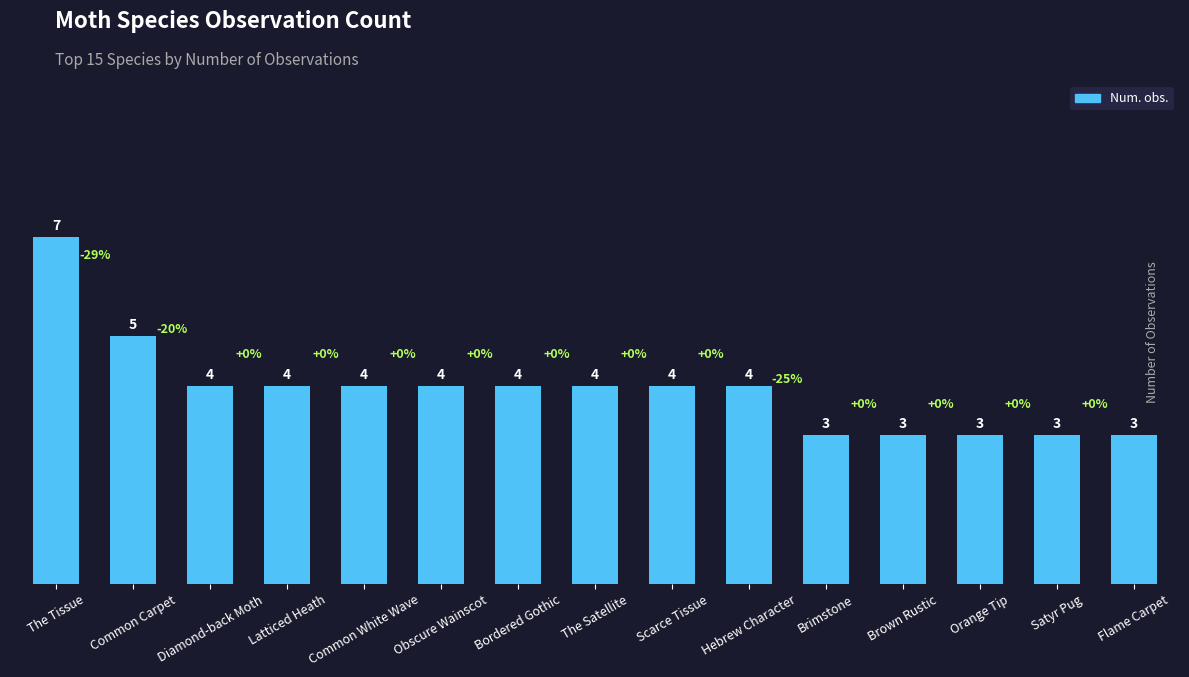

How many values are below 4?

5